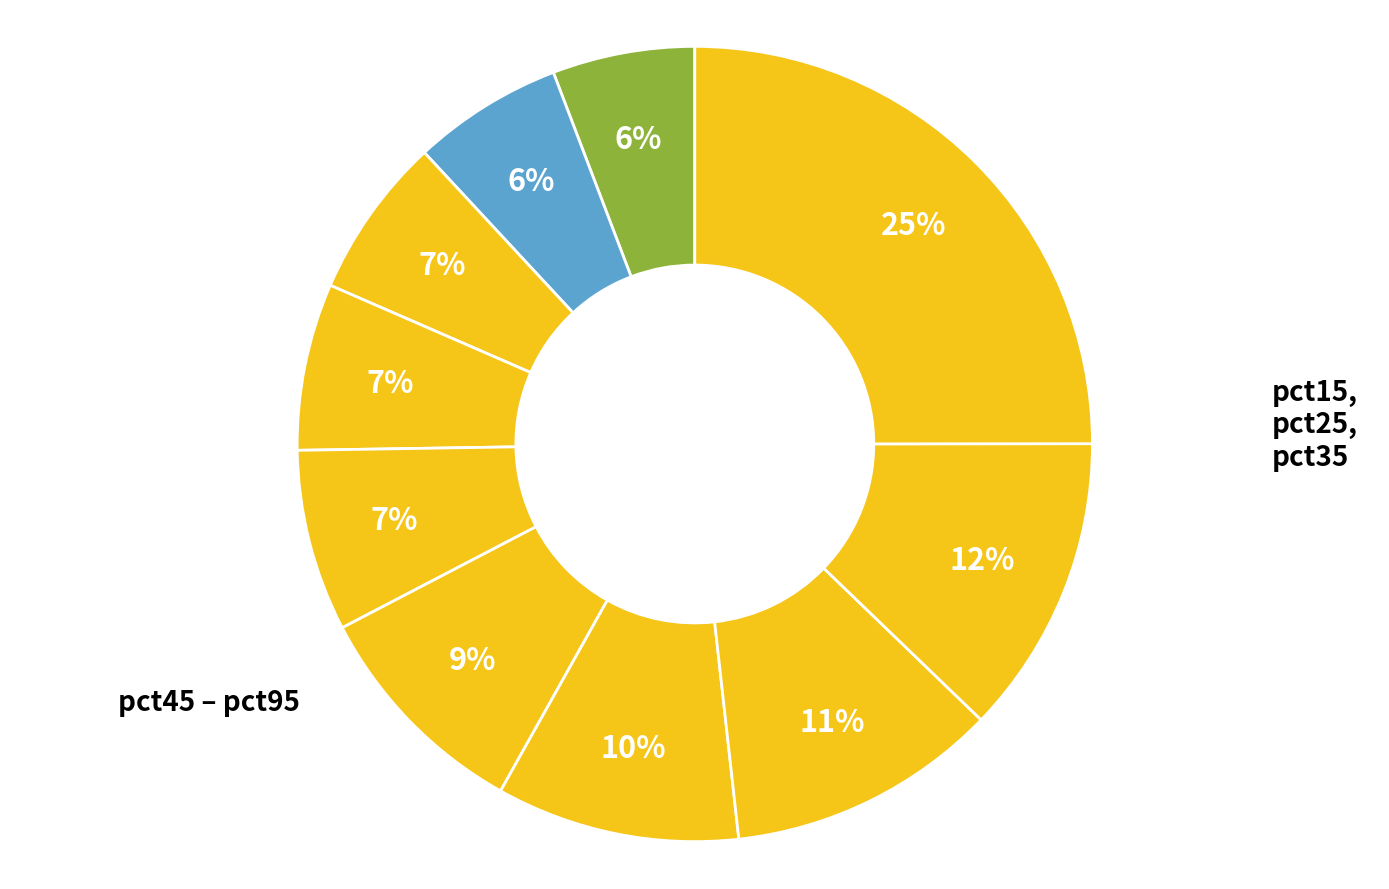

To the nearest percent, what is the difference between the largest and smallest slice percentages?

19%